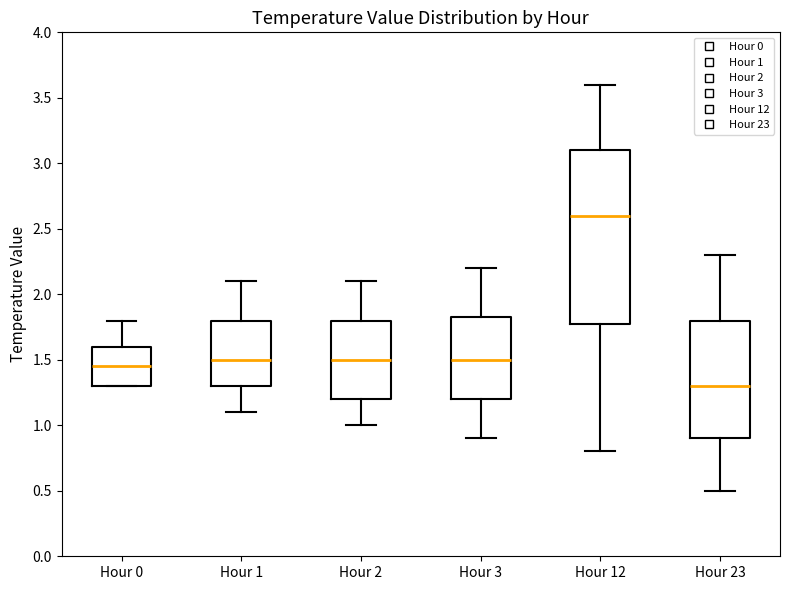

Where does the upper whisker of the box for Hour 1 end on the y-axis? The values are not printed on the chart, so give them approximately, as read against the axis.

2.10